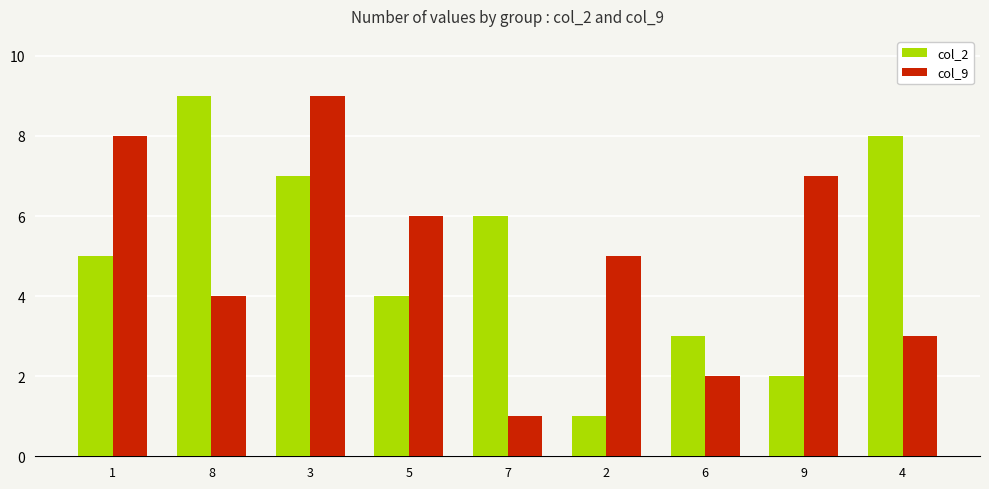

What is the difference between the maximum and minimum values in the col_2 series?

8